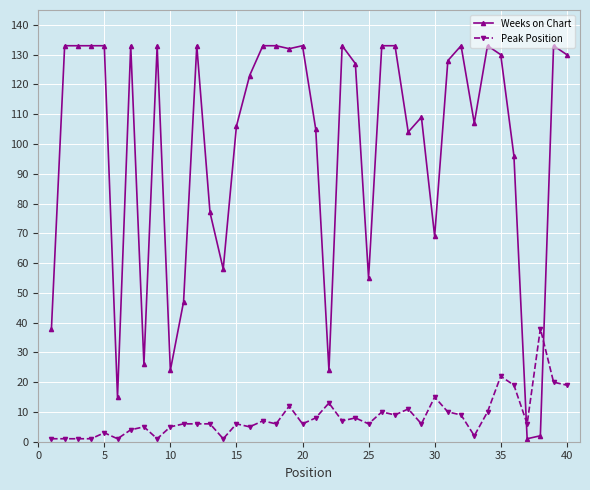

How many categories are shown in the chart?

40